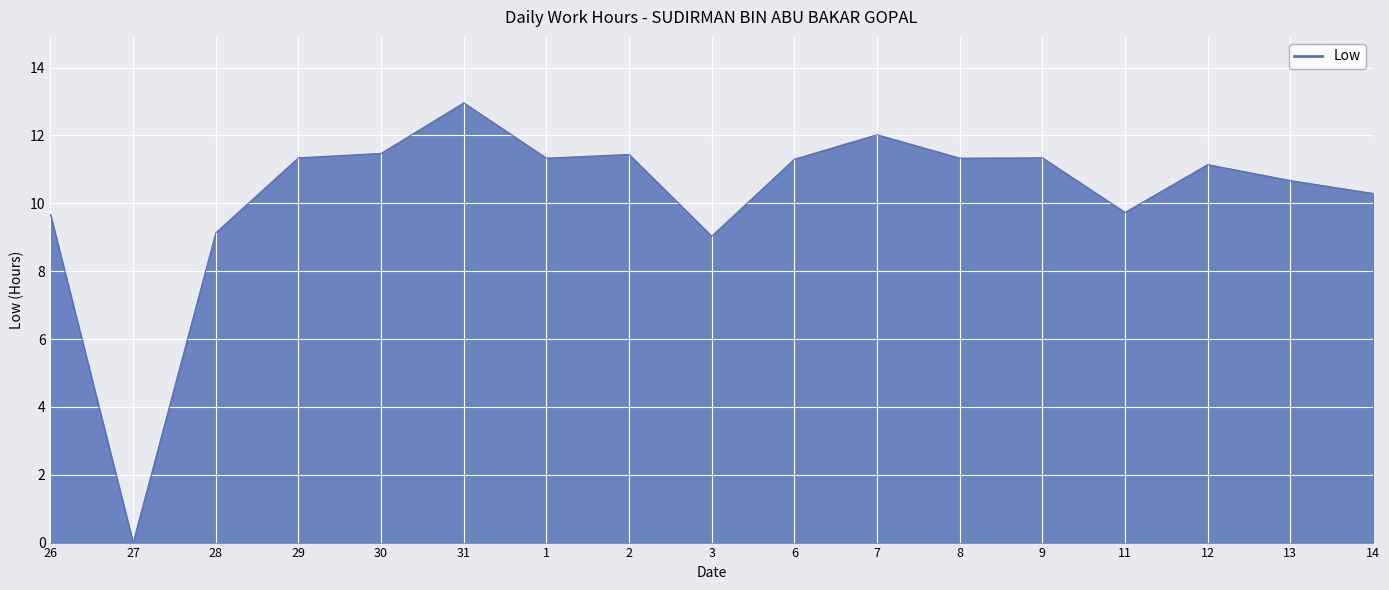

What position from the right is 28?

15